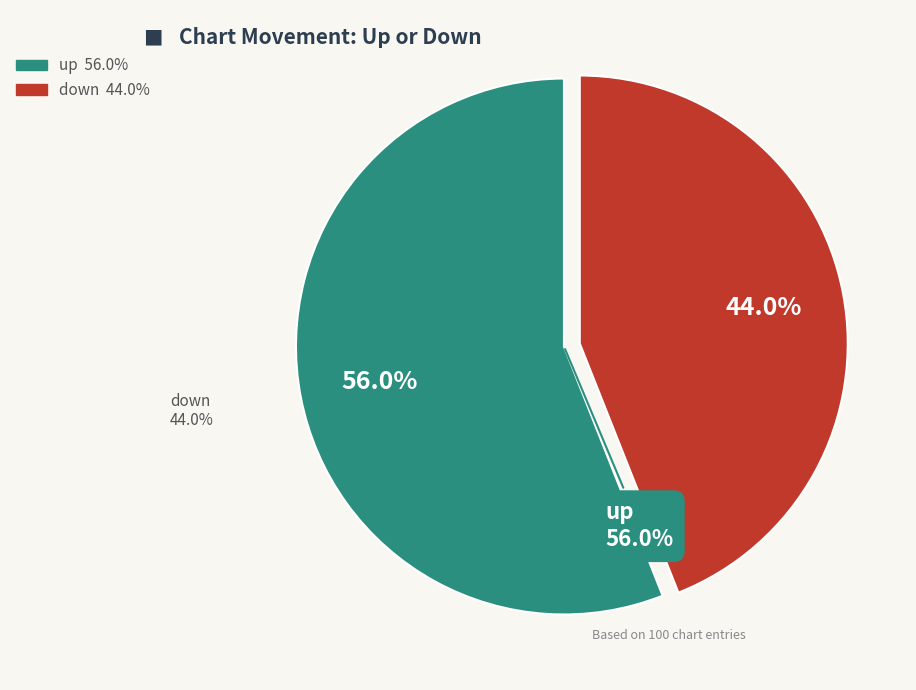

Count the number of slices in the pie.

2